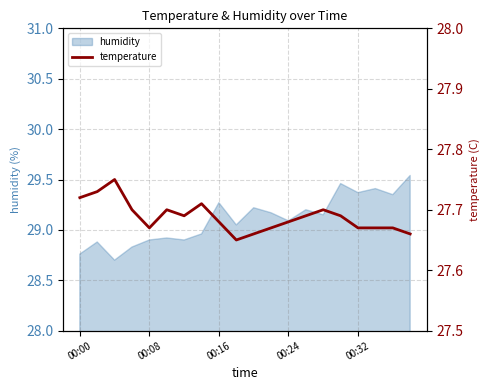

What is the greatest value displayed?

27.8